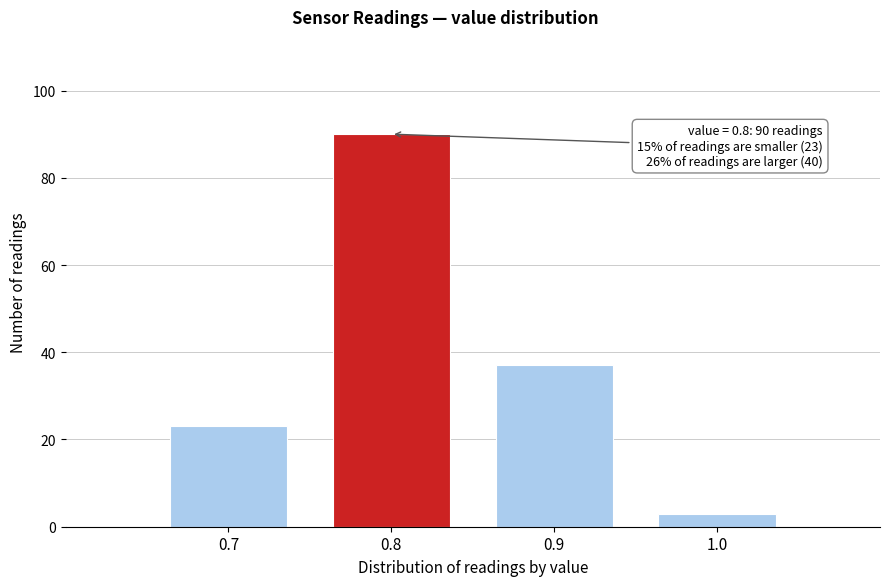

Which range on the x-axis has the tallest bar?

0.75 to 0.85